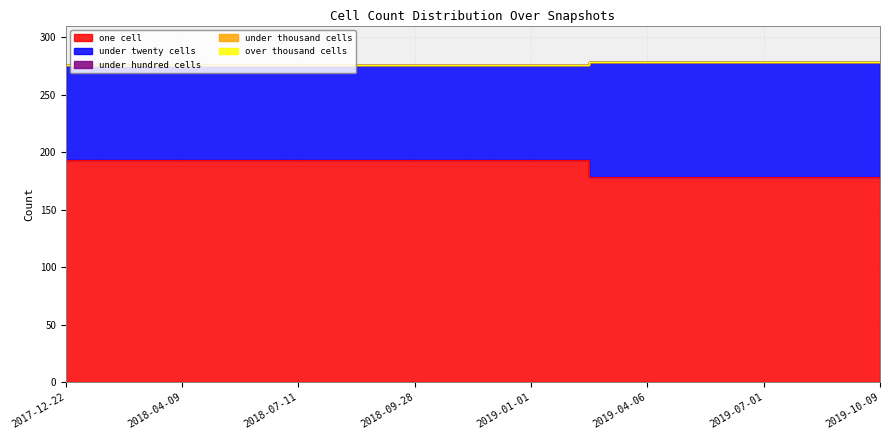

True or false: under_twenty_cells has a value of 83 at 2018-07-11.

True